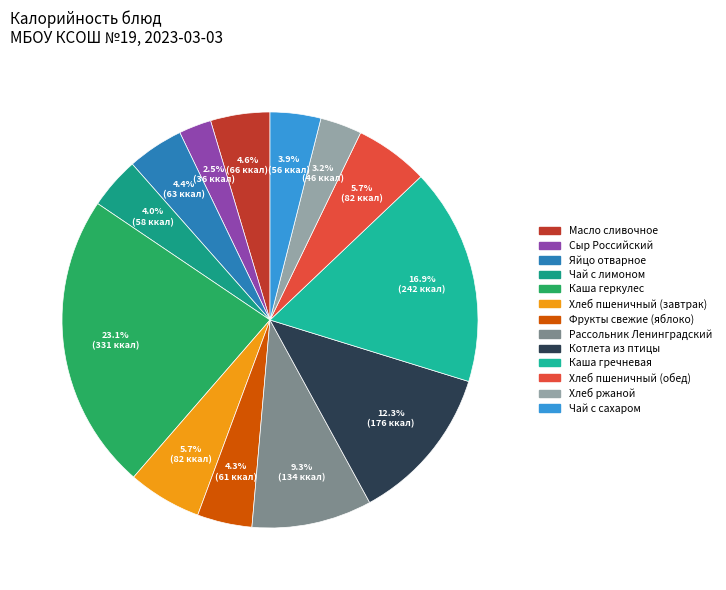

What portion of the pie excludes Масло сливочное?

95.4%